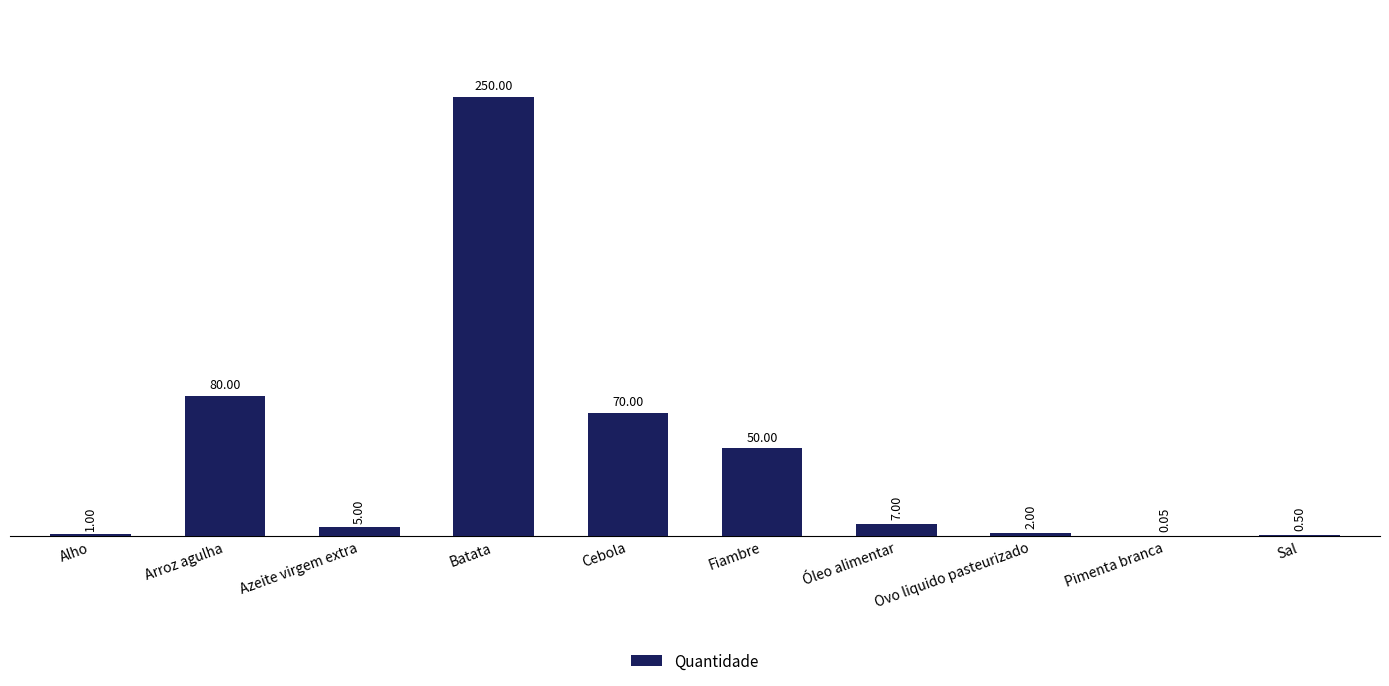

Which has a higher value, Pimenta branca or Alho?

Alho